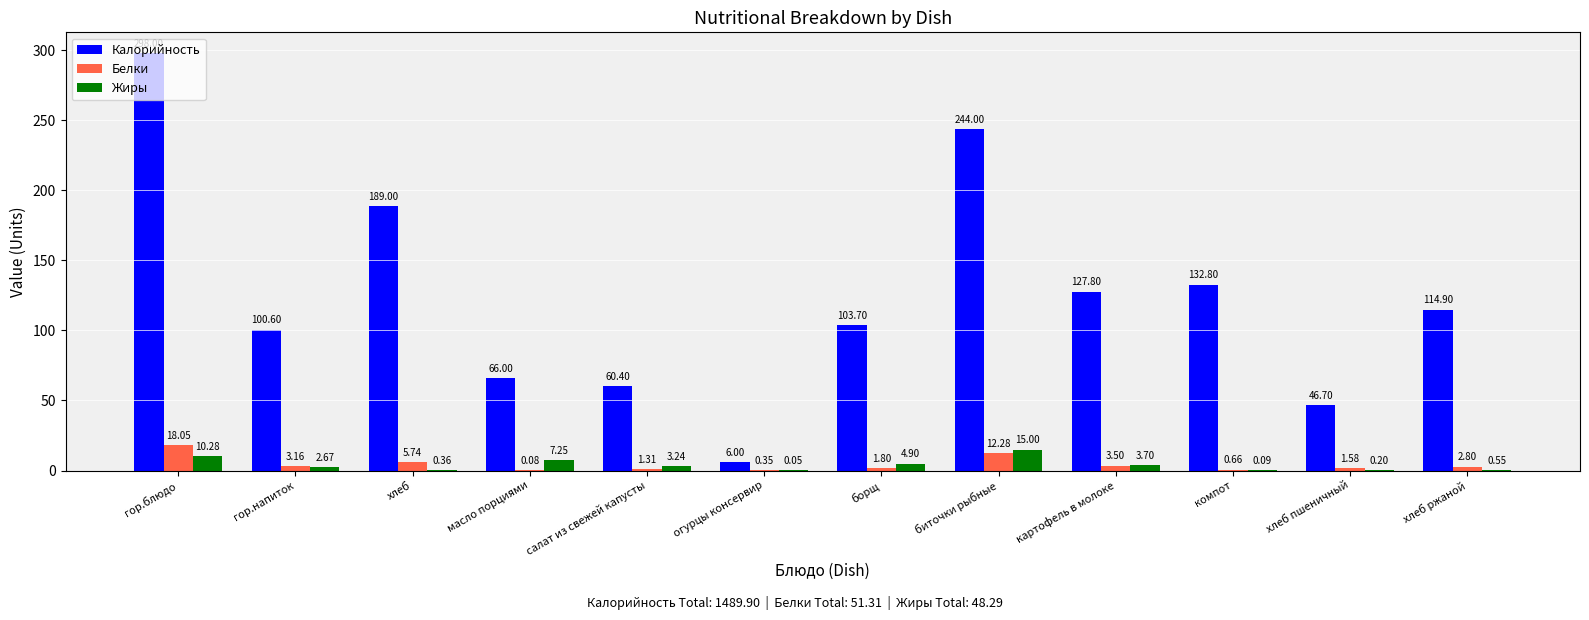

Between гор.блюдо and огурцы консервир, which series saw the biggest shift?

Калорийность